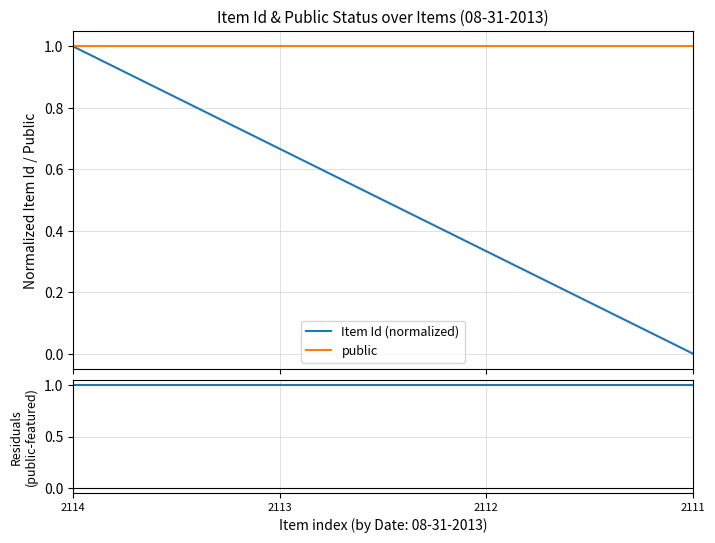

True or false: public - featured has more than 0 interior local peaks.

False